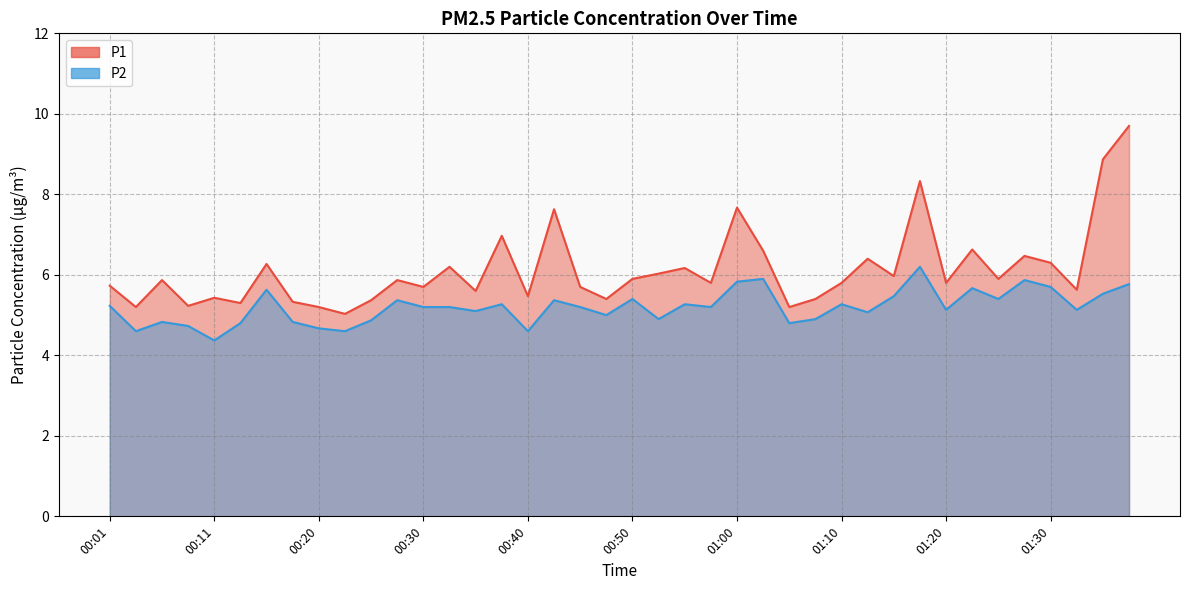

Is it true that P1 equals 5.5 at 00:40?

True